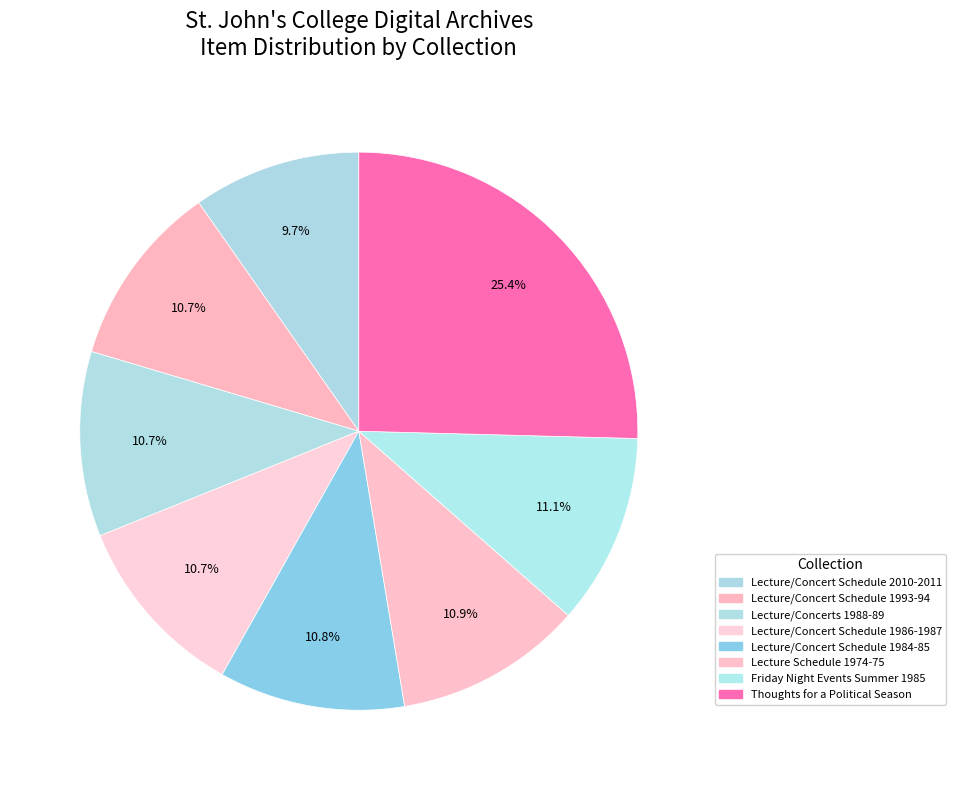

Is there a majority slice in this chart?

No